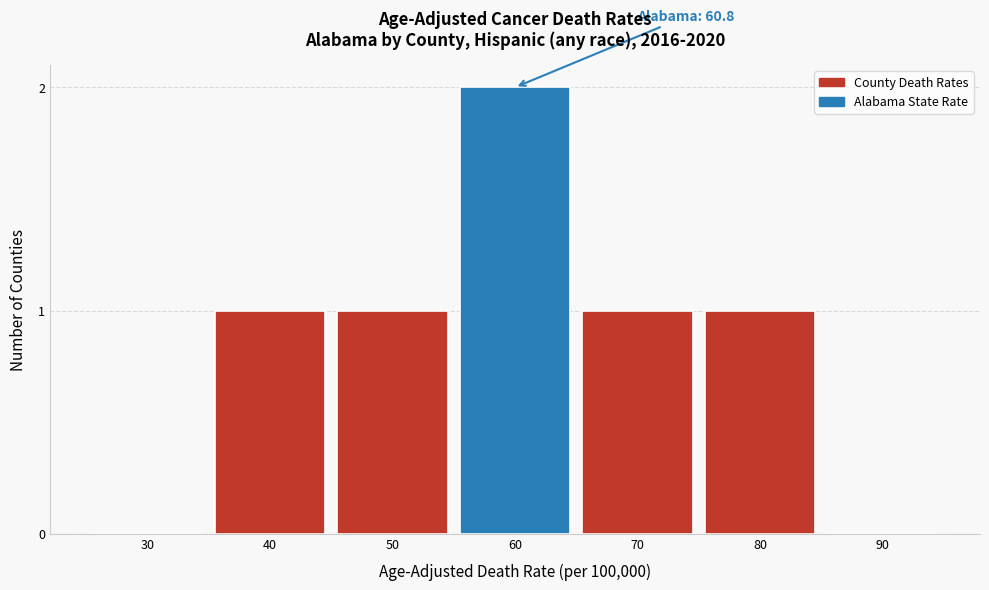

Reading left to right, transcribe all the data shown in this chart.

30=0	40=1	50=1	60=2	70=1	80=1	90=0